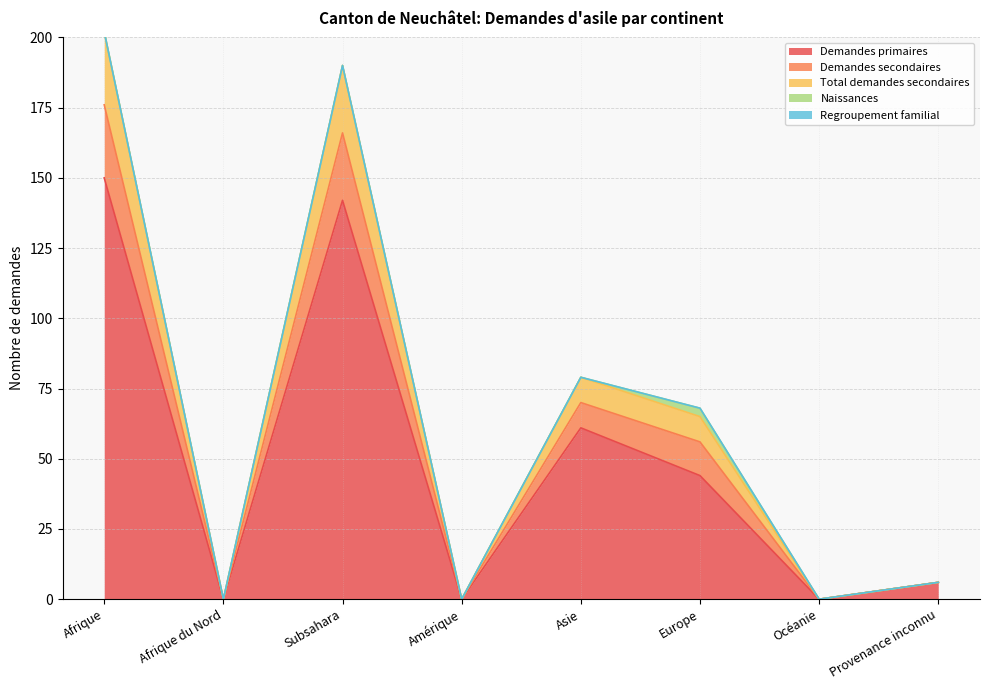

The value of Demandes secondaires at Subsahara is 300. True or false?

False